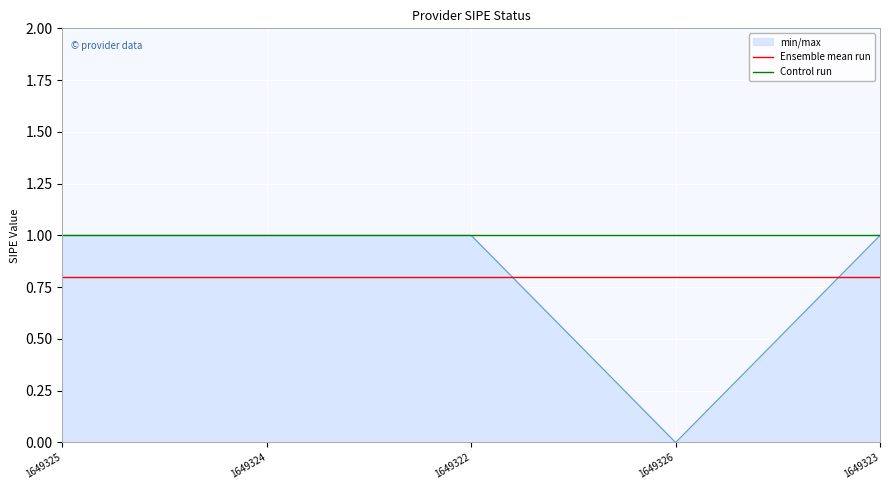

True or false: Control run and Ensemble mean run intersect in this chart.

False